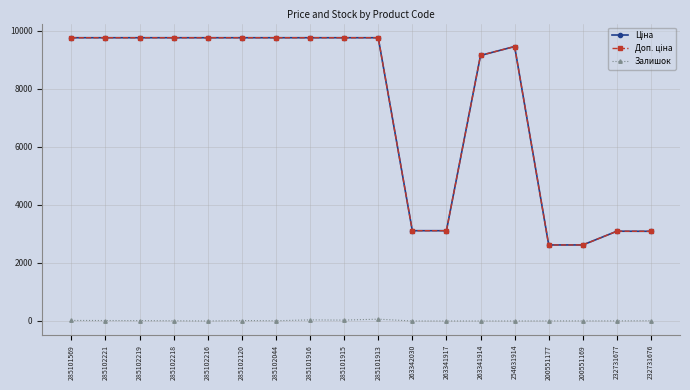

What is the spread (max minus min) of values at 285102216?

9764.4